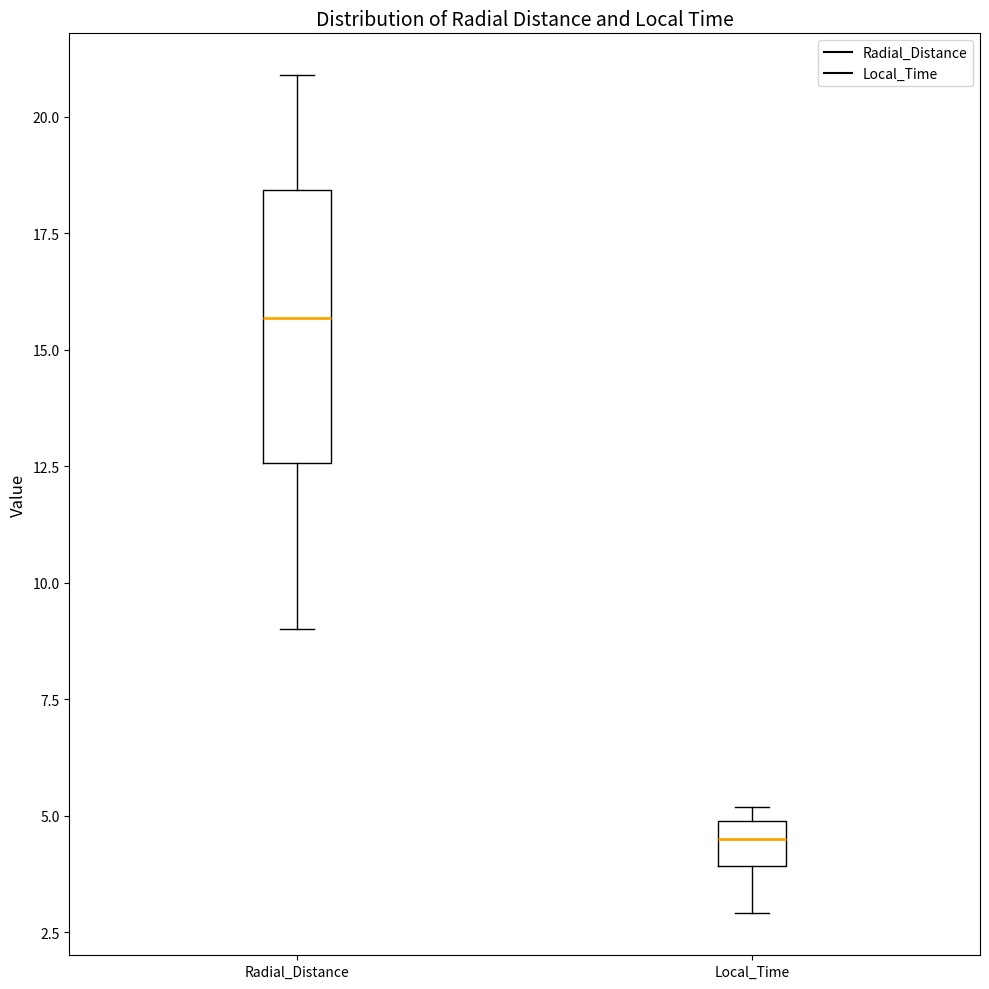

Reading left to right, read every box against the y-axis: the position of its median line, the range the box covers, and the ends of its whiskers. The values are not printed on the chart, so give them approximately, as read against the axis.

Radial_Distance: median 15.5, box 12.5 to 18.5, whiskers 9.0 to 21.0
Local_Time: median 4.5, box 4.0 to 5.0, whiskers 3.0 to 5.0 (just above the box's upper edge)